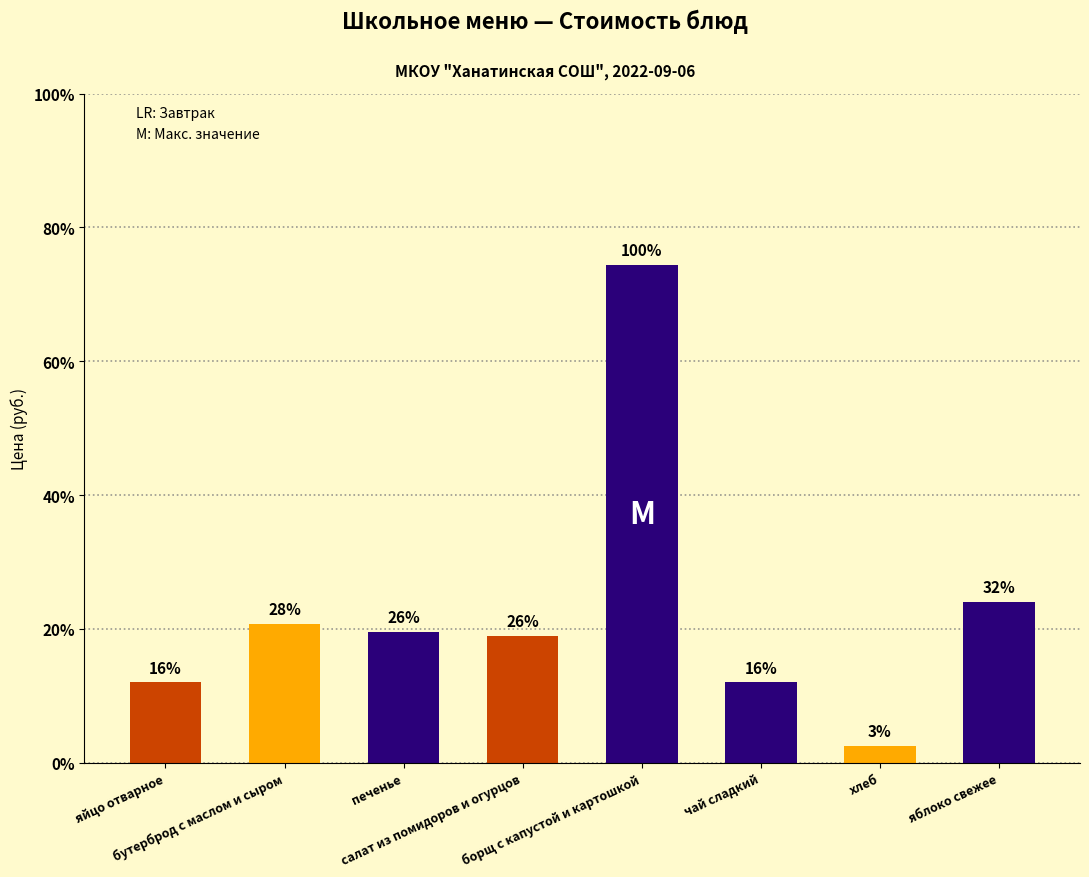

What is the change in value from яйцо отварное to бутерброд с маслом и сыром?

+4.4